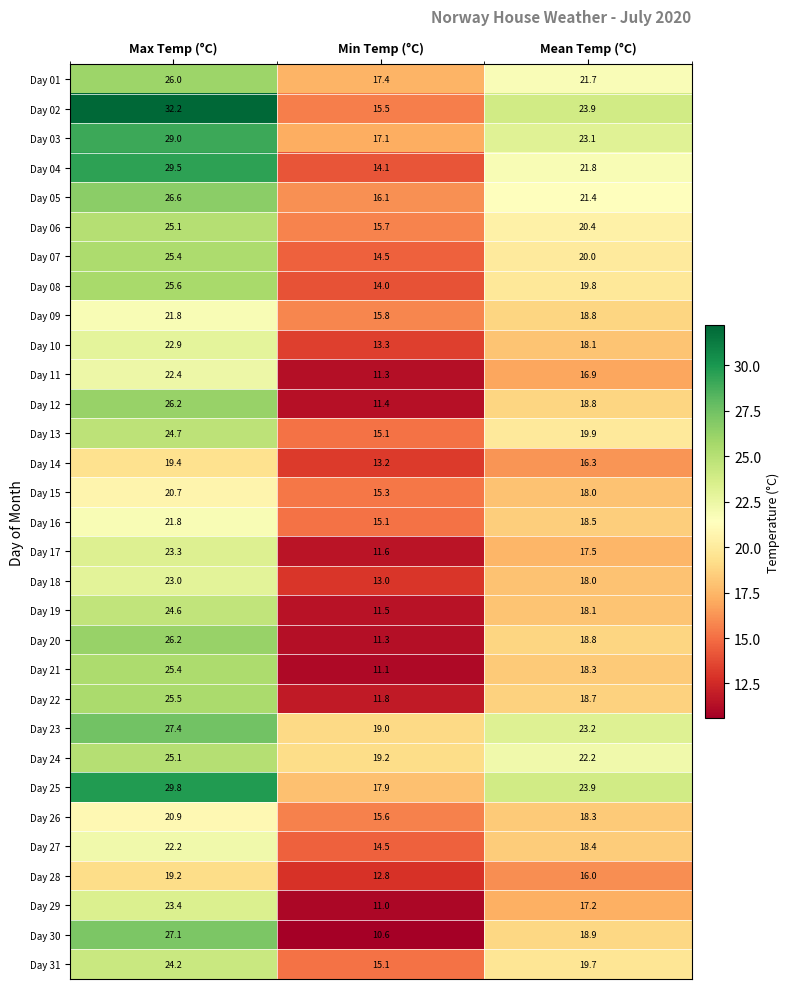

What is the average value of the Day 10 series?

18.1